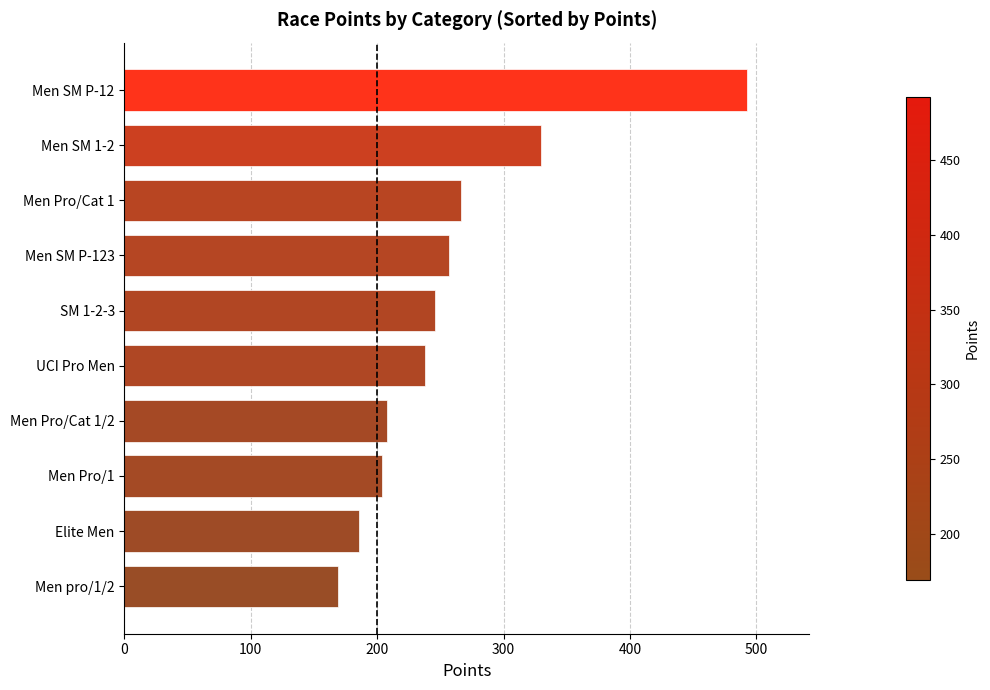

Which category has the highest value across all series?

Men SM P-12